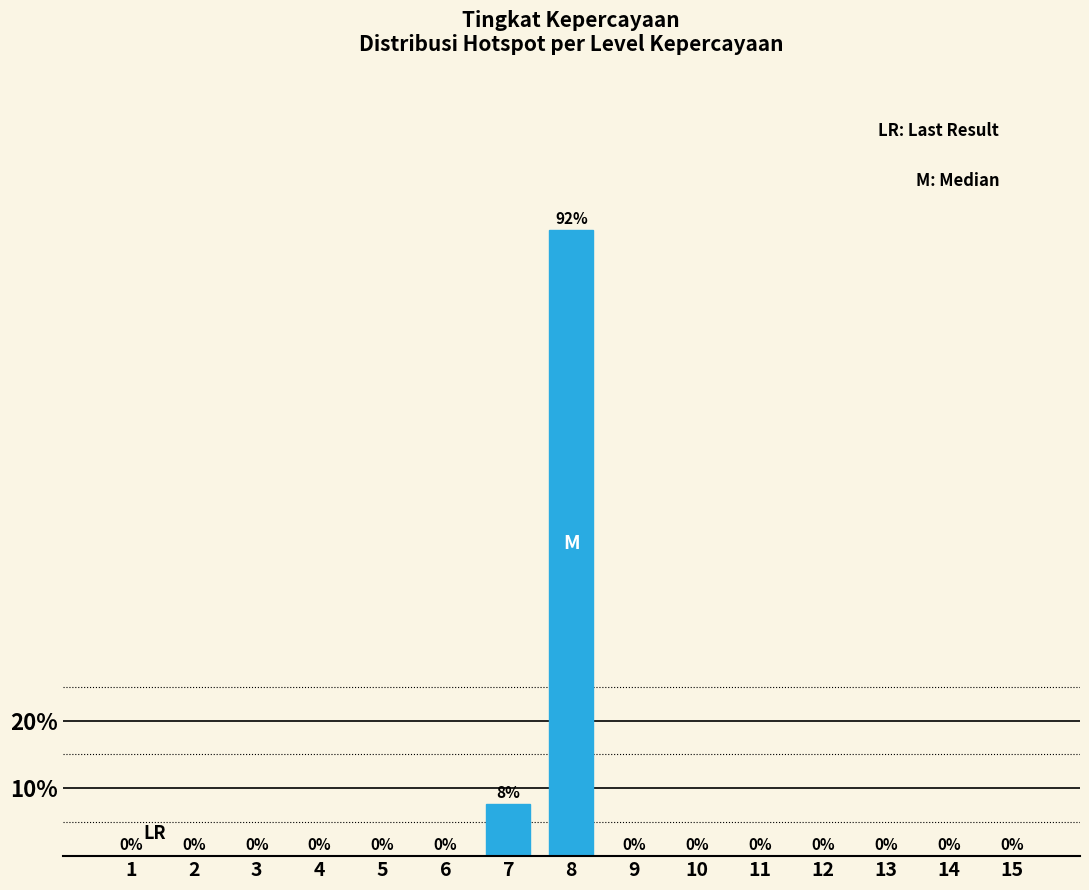

What is the sum of all values?

100.0